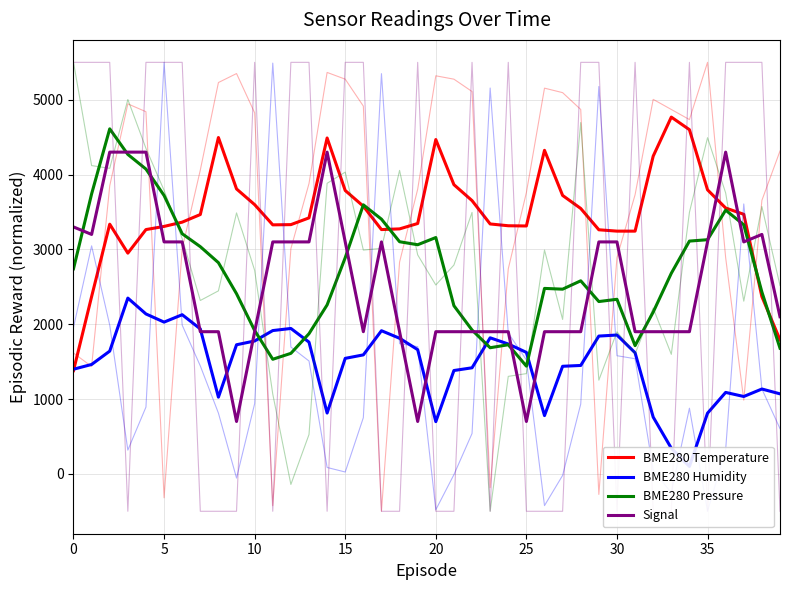

True or false: BME280 Temperature has more than 2 points higher than both neighbors.

True